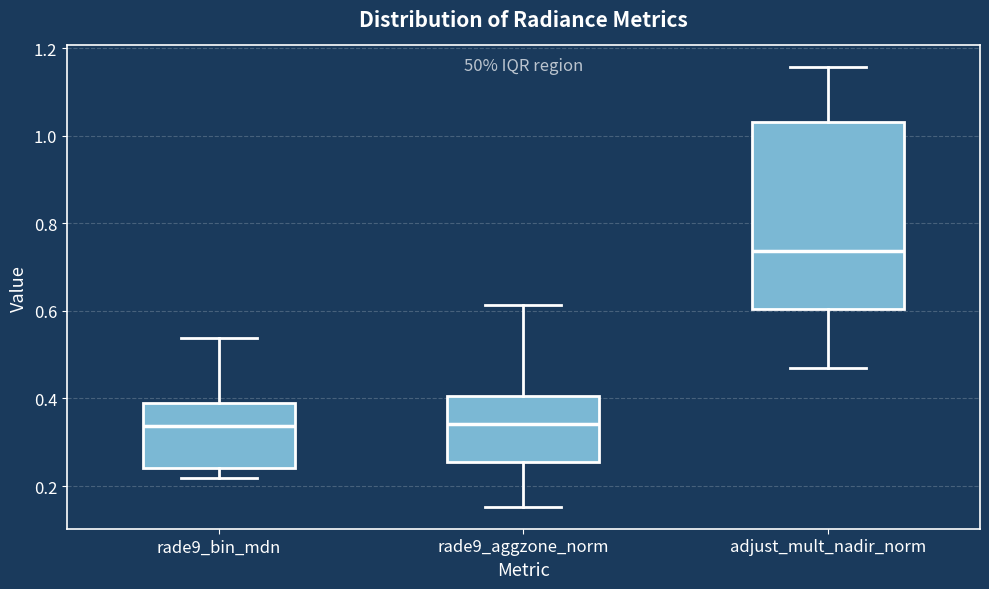

Reading left to right, read every box against the y-axis: the position of its median line, the range the box covers, and the ends of its whiskers. The values are not printed on the chart, so give them approximately, as read against the axis.

rade9_bin_mdn: median 0.34, box 0.24 to 0.38, whiskers 0.22 to 0.54
rade9_aggzone_norm: median 0.34, box 0.26 to 0.40, whiskers 0.16 to 0.62
adjust_mult_nadir_norm: median 0.74, box 0.60 to 1.04, whiskers 0.46 to 1.16